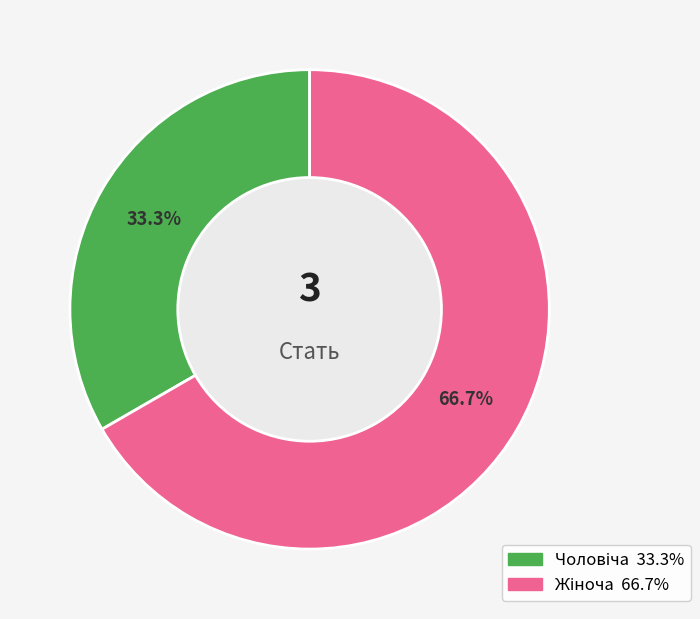

Is there any slice that represents more than half of the pie?

Yes